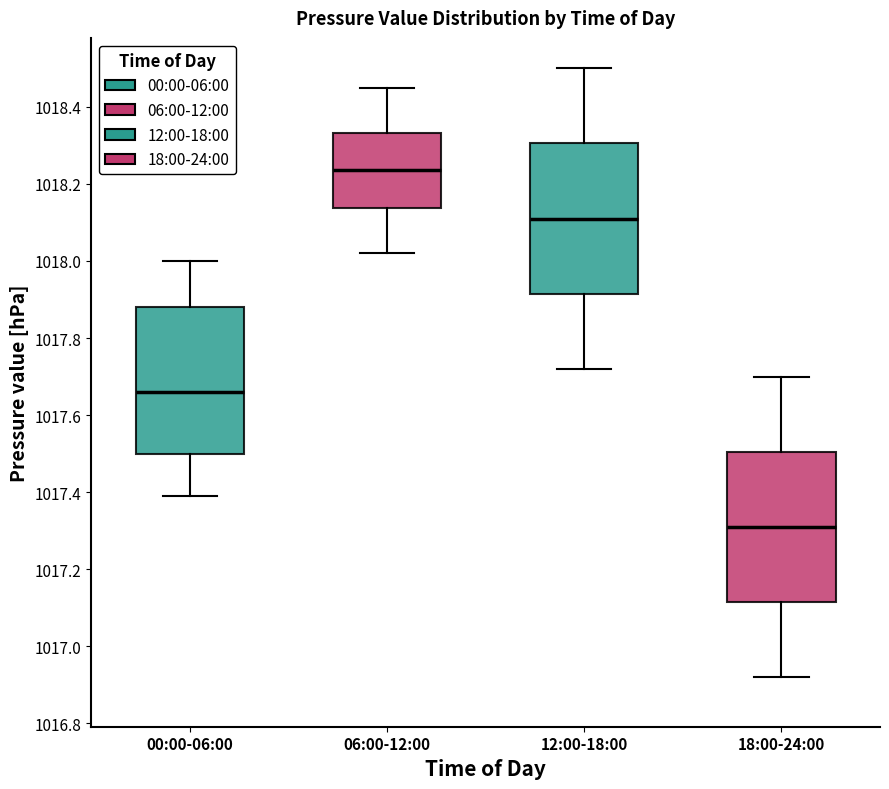

Which box has the highest median line?

06:00-12:00